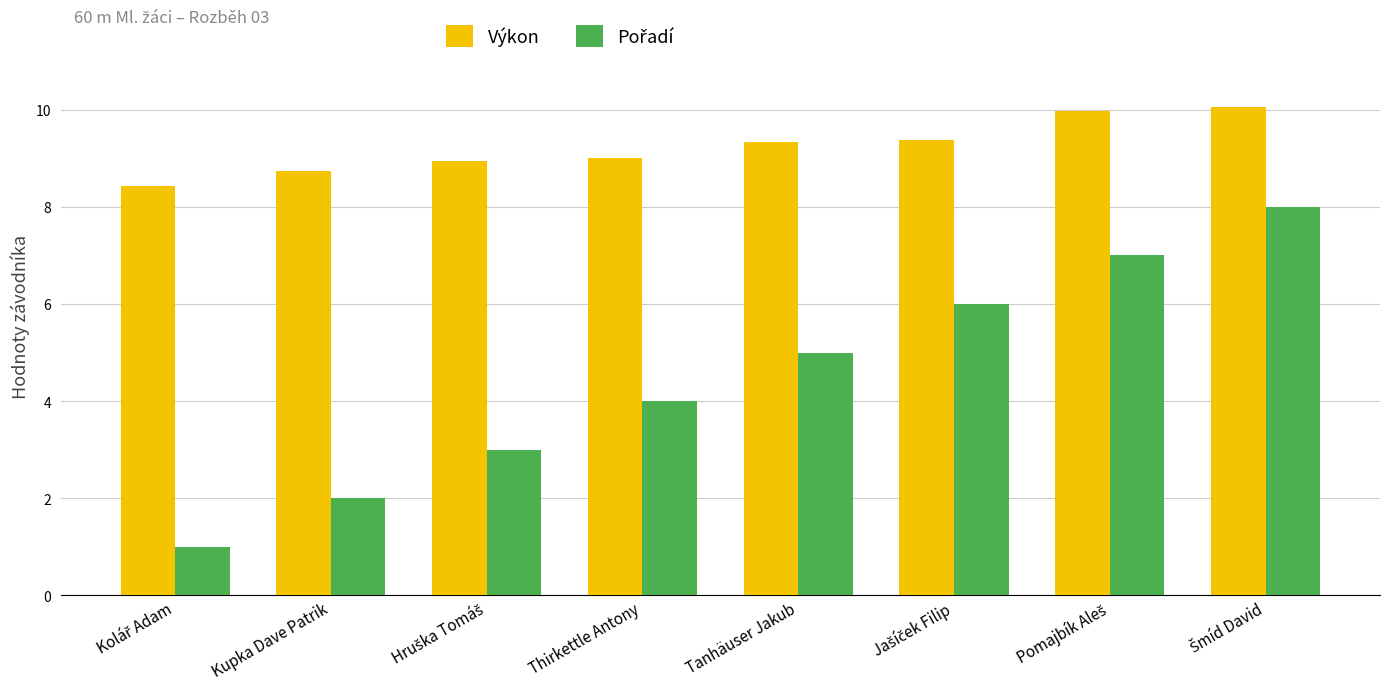

Are the bars horizontal?

No